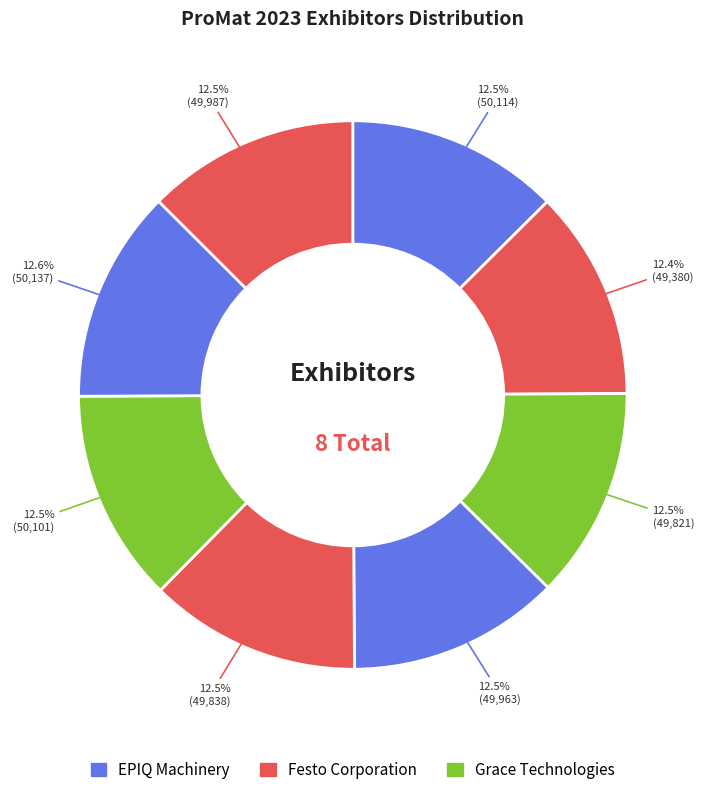

How many segments does this pie chart have?

8